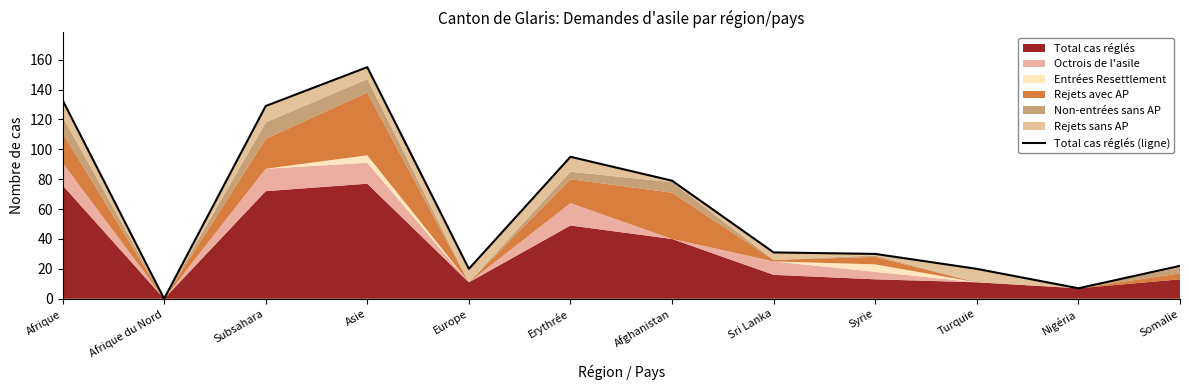

Reading right to left, transcribe all the data shown in this chart.

Somalie=22	Nigéria=7	Turquie=20	Syrie=30	Sri Lanka=31	Afghanistan=79	Erythrée=95	Europe=20	Asie=155	Subsahara=129	Afrique du Nord=0	Afrique=133